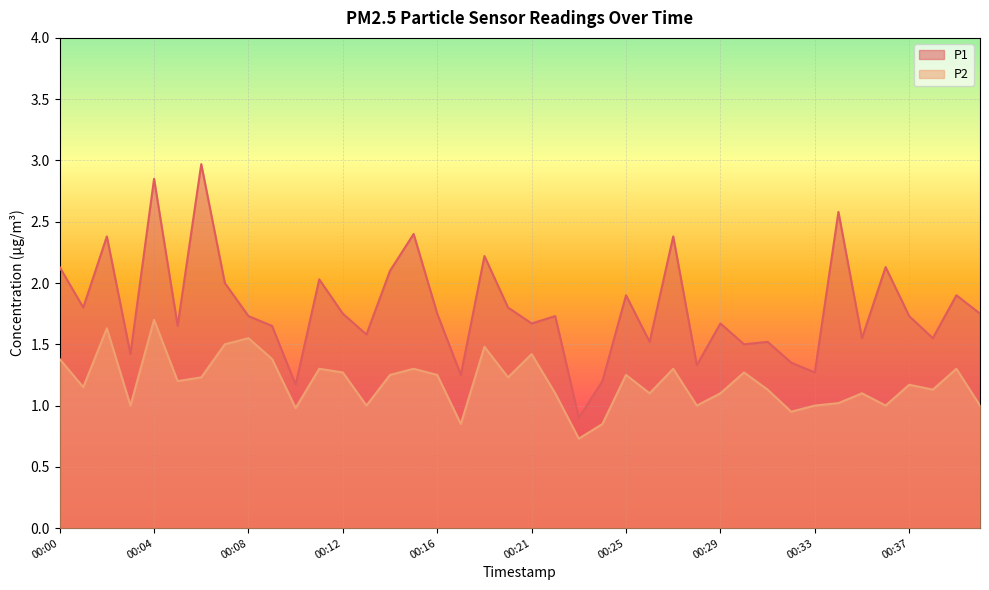

At which category is the sum across all series the highest?

00:04